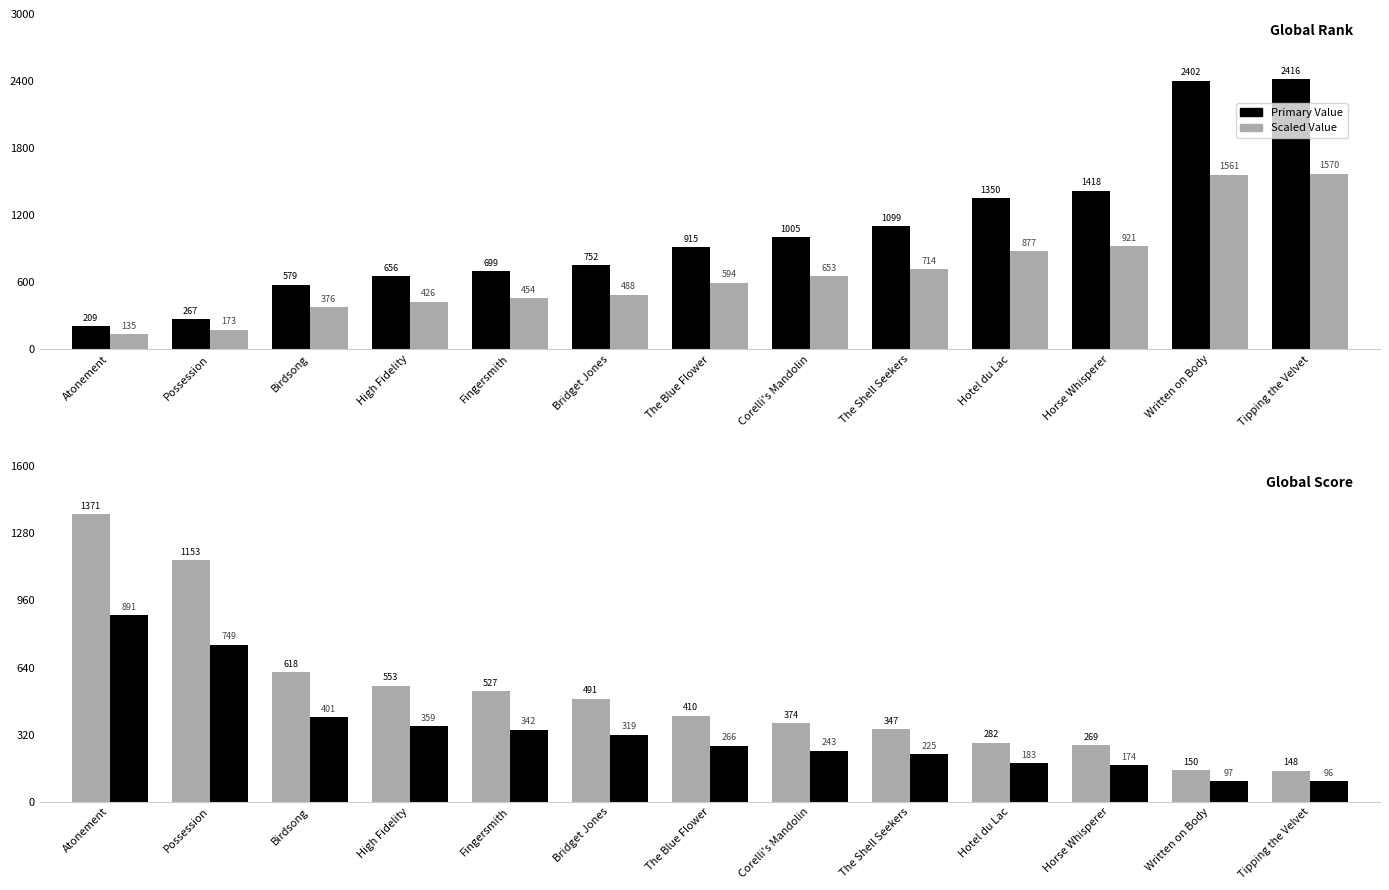

Rank the series at The Shell Seekers from highest to lowest value.

Global Rank, Global Rank (scaled), Global Score, Global Score (scaled)